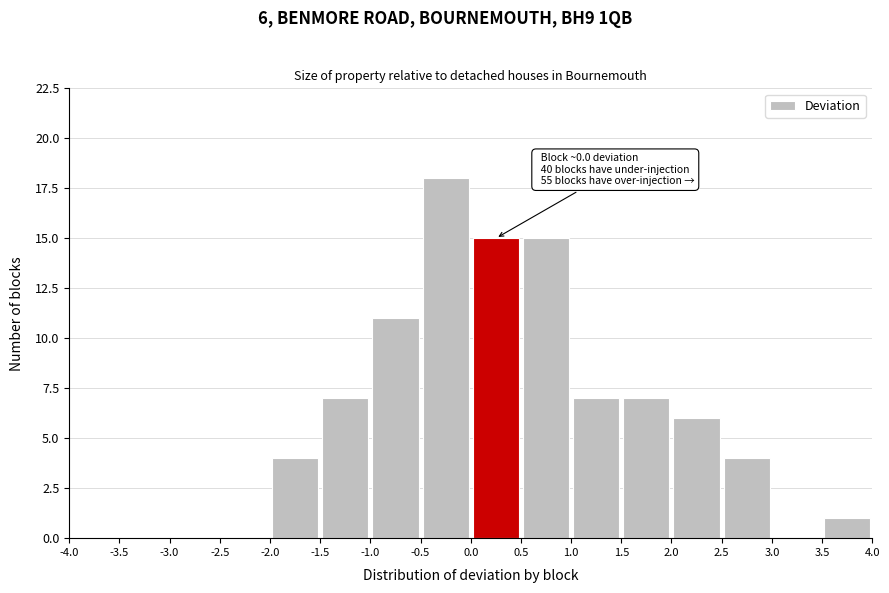

Which range on the x-axis has the tallest bar?

-0.5 to 0.0